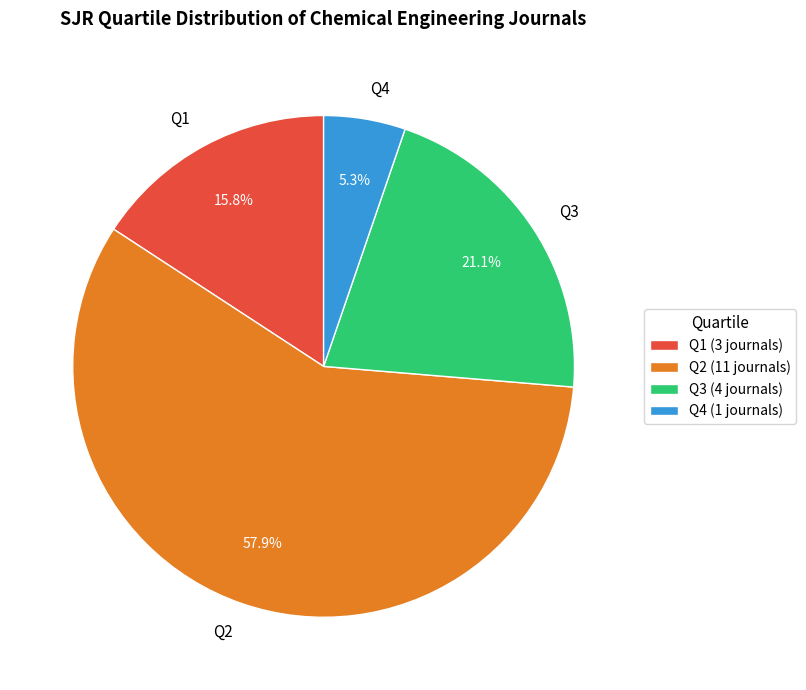

Rank the categories by value from highest to lowest.

Q2, Q3, Q1, Q4